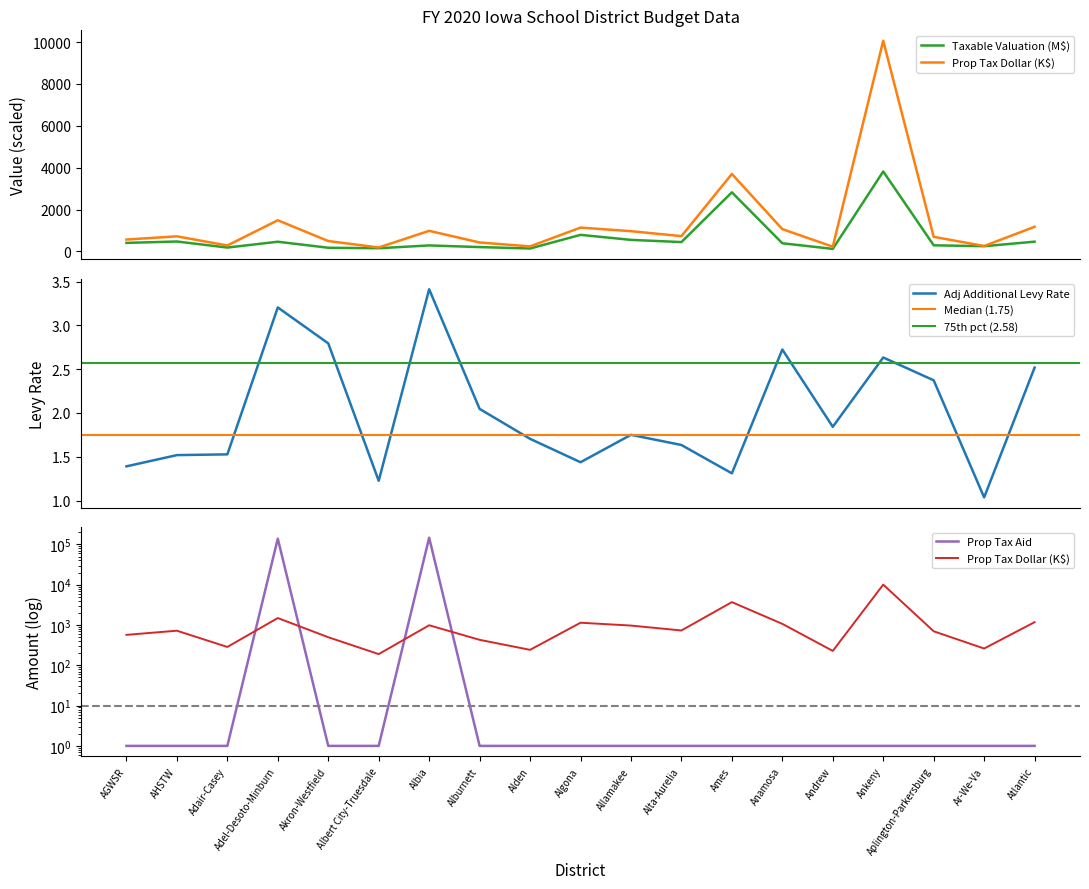

What is the total value across all series at Ames?

6527.6